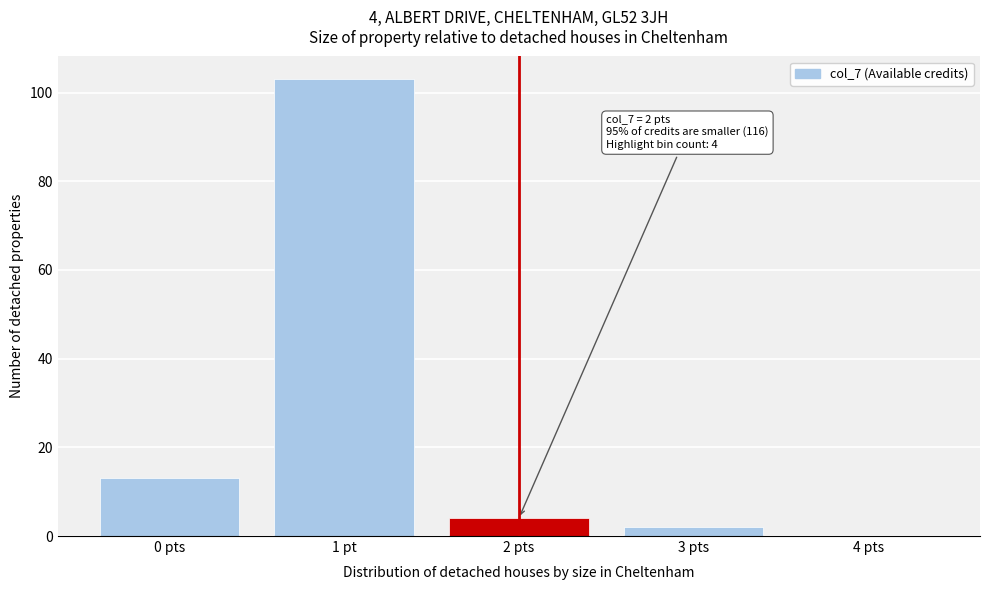

Reading left to right, list all the values displayed in this chart.

0 pts=13	1 pt=103	2 pts=4	3 pts=2	4 pts=0